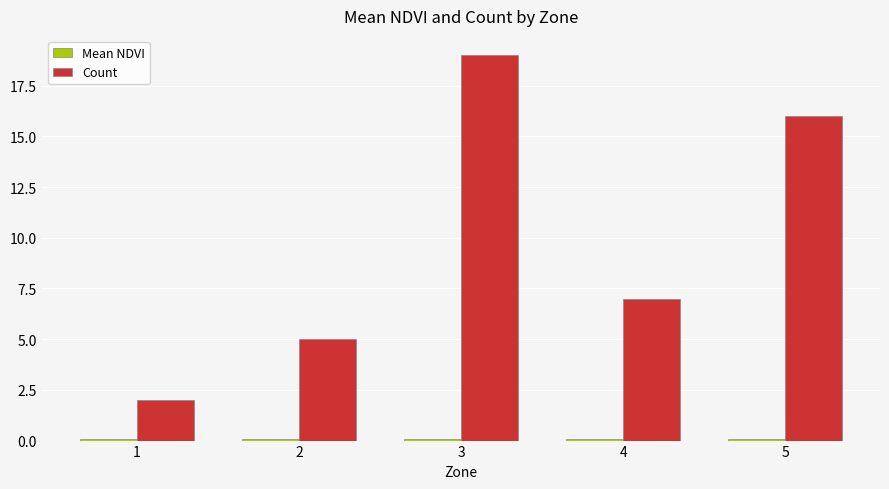

Is it true that Count equals 3.6 at 1?

False